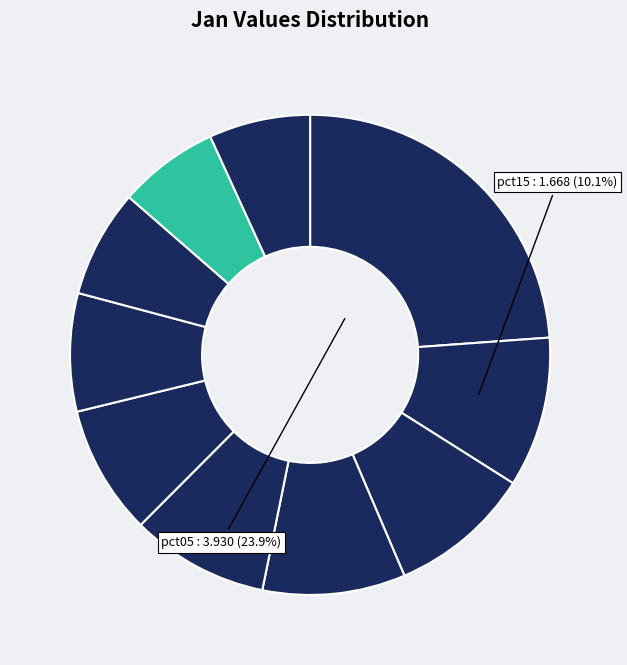

How many slices are in this pie chart?

10